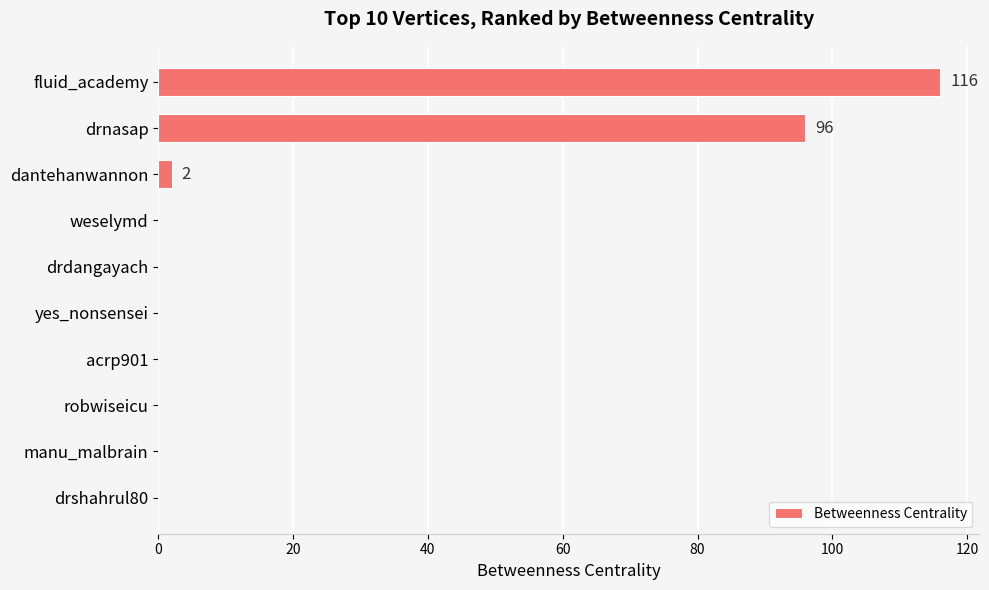

The value at yes_nonsensei is 0. True or false?

True